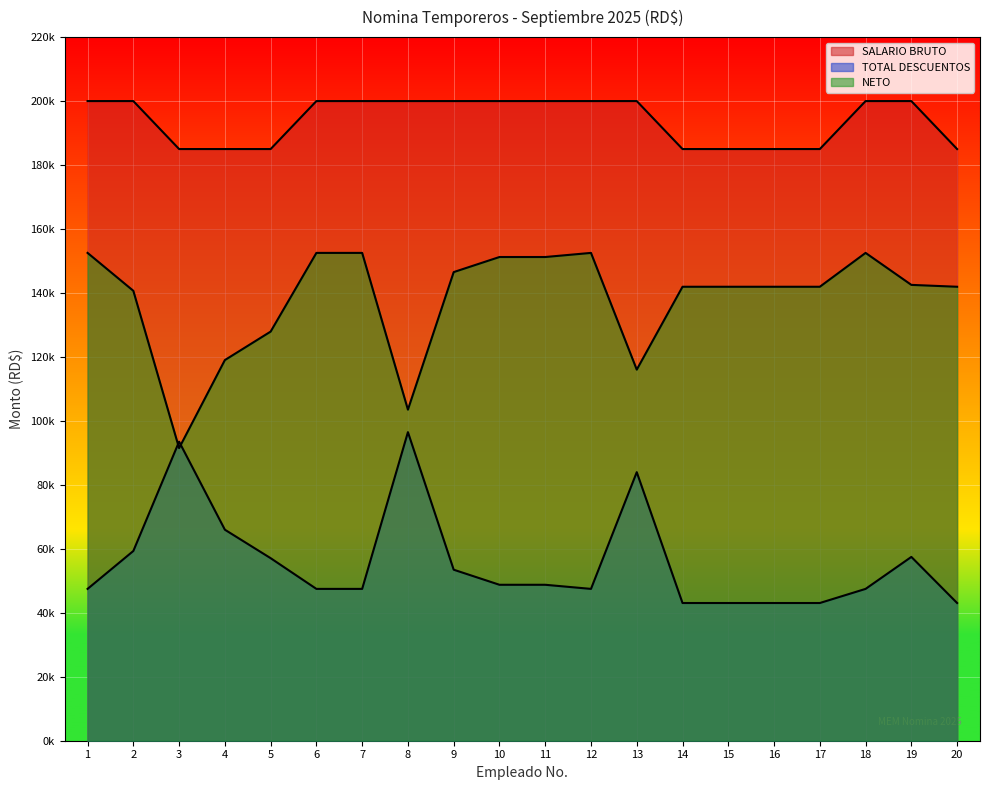

What is the highest value of the TOTAL DESCUENTOS series?

96482.1